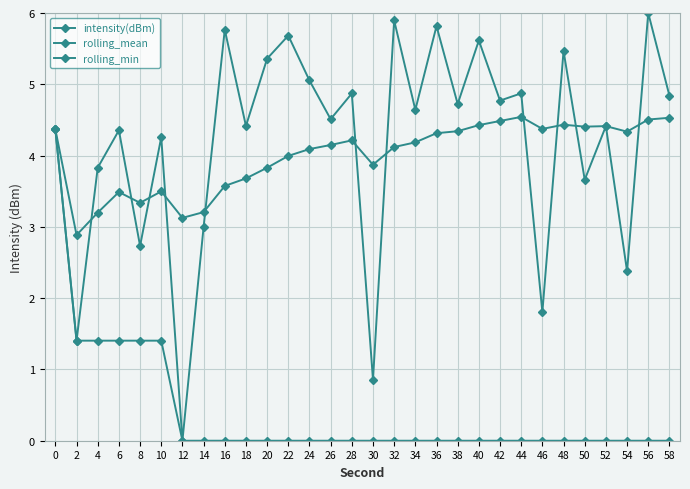

Reading left to right, list all the values displayed in this chart.

intensity(dBm): 4.4	1.4	3.8	4.4	2.7	4.3	0.0	3.0	5.8	4.4	5.4	5.7	5.1	4.5	4.9	0.9	5.9	4.6	5.8	4.7	5.6	4.8	4.9	1.8	5.5	3.7	4.4	2.4	6.0	4.8
rolling_mean: 4.4	2.9	3.2	3.5	3.3	3.5	3.1	3.2	3.6	3.7	3.8	4.0	4.1	4.1	4.2	3.9	4.1	4.2	4.3	4.3	4.4	4.5	4.5	4.4	4.4	4.4	4.4	4.3	4.5	4.5
rolling_min: 4.4	1.4	1.4	1.4	1.4	1.4	0.0	0.0	0.0	0.0	0.0	0.0	0.0	0.0	0.0	0.0	0.0	0.0	0.0	0.0	0.0	0.0	0.0	0.0	0.0	0.0	0.0	0.0	0.0	0.0